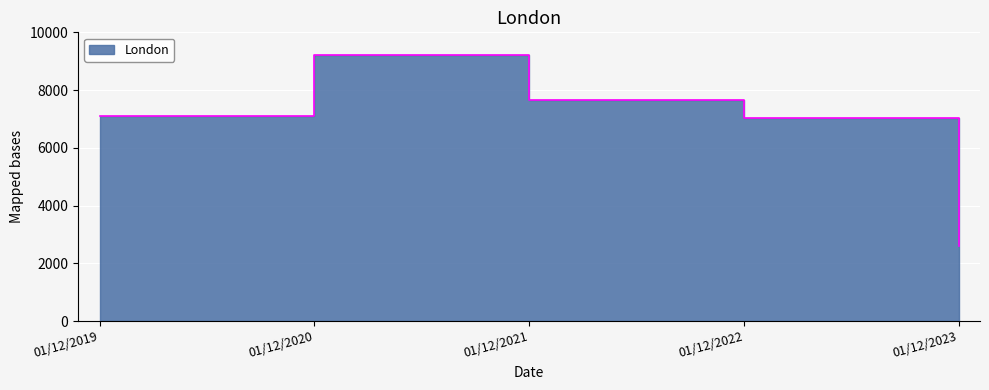

What value does the data have at 01/12/2021, to the nearest 10?

7660